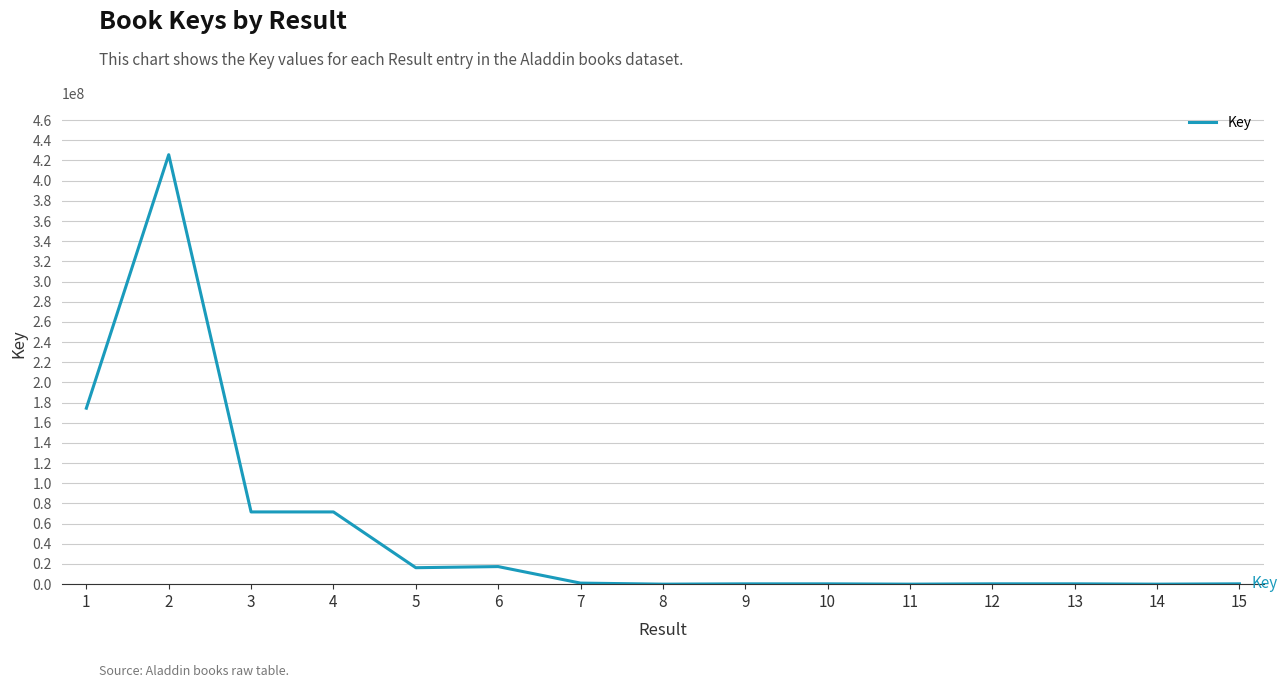

At which label is the value closest to 212869388?

1